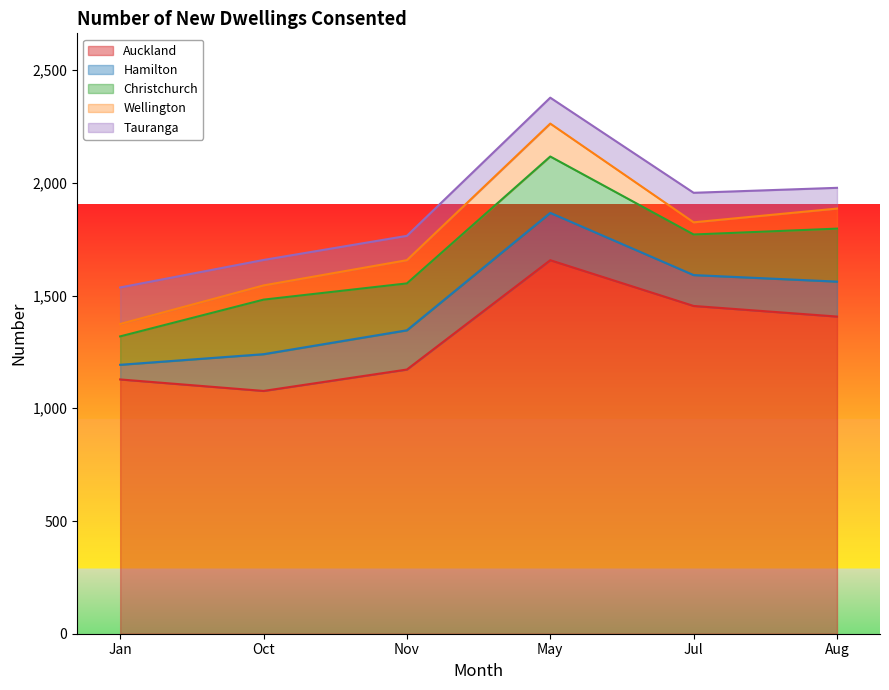

Count the number of categories in the chart.

6